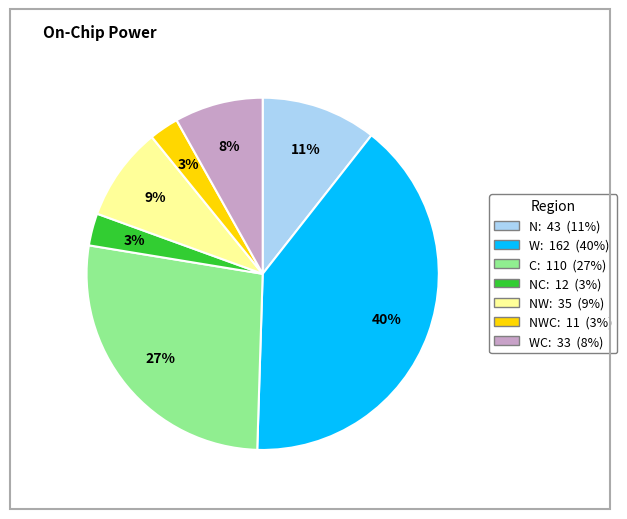

Is there any slice that represents more than half of the pie?

No